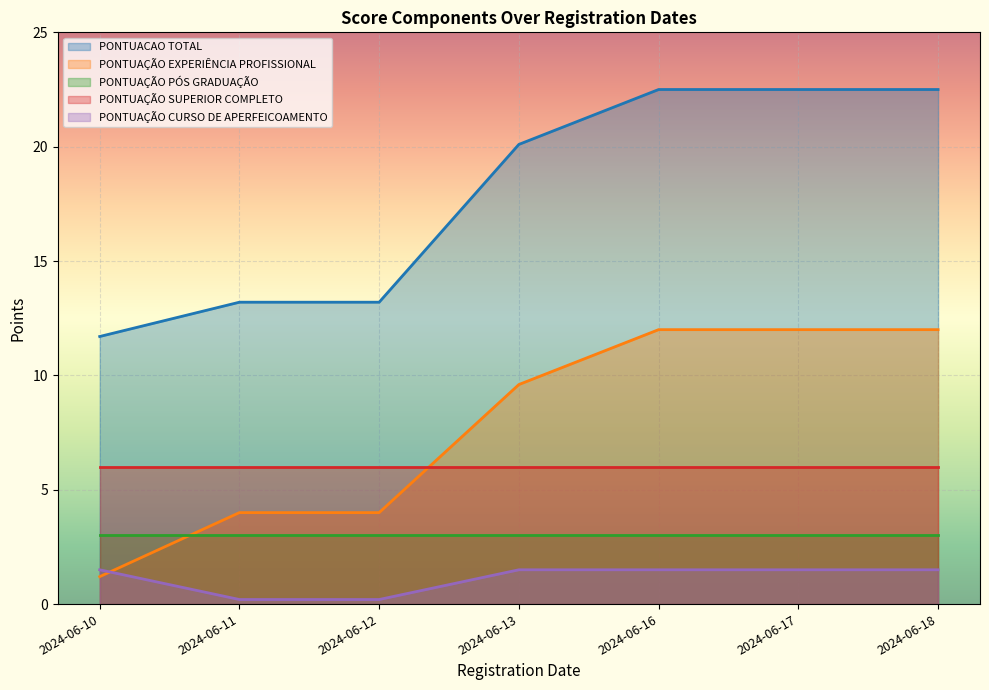

True or false: PONTUAÇÃO CURSO DE APERFEICOAMENTO and PONTUACAO TOTAL cross at least once.

False